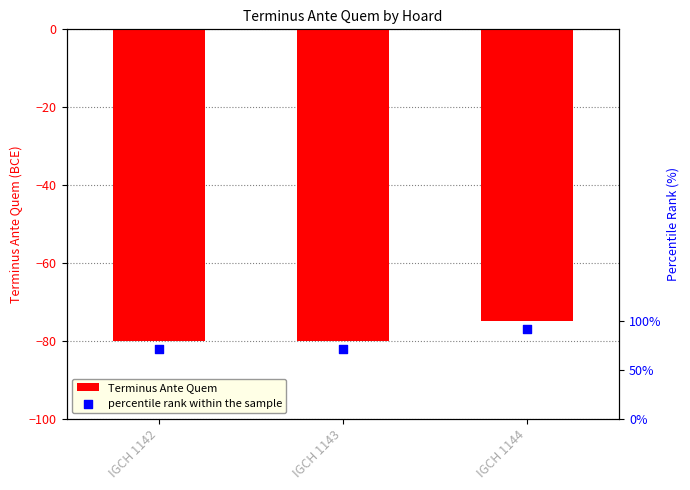

Is the value of Terminus Ante Quem at IGCH 1143 greater than the value of percentile rank within the sample at IGCH 1143?

Yes